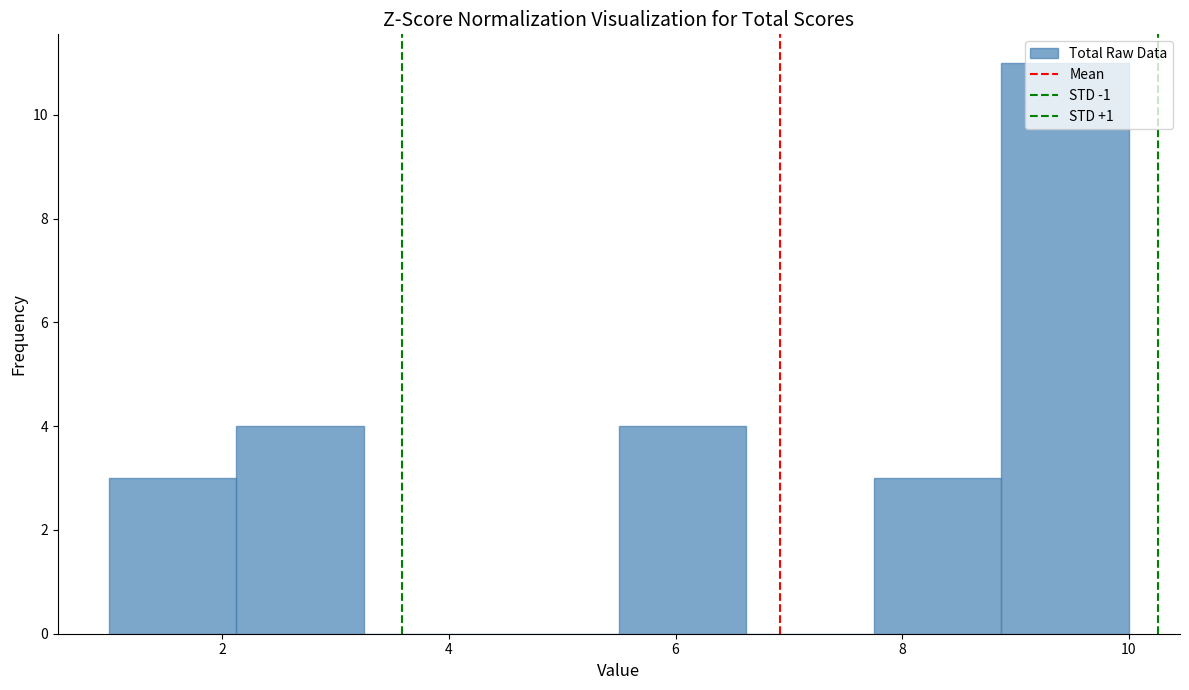

Reading left to right, transcribe this chart: for each bar, give the range it covers on the x-axis and its height. Neither the bar edges nor the heights are printed on the chart, so give them approximately, as read against the axes.

1.0 to 2.2: 3
2.2 to 3.2: 4
3.2 to 4.4: 0
4.4 to 5.6: 0
5.6 to 6.6: 4
6.6 to 7.8: 0
7.8 to 8.8: 3
8.8 to 10.0: 11